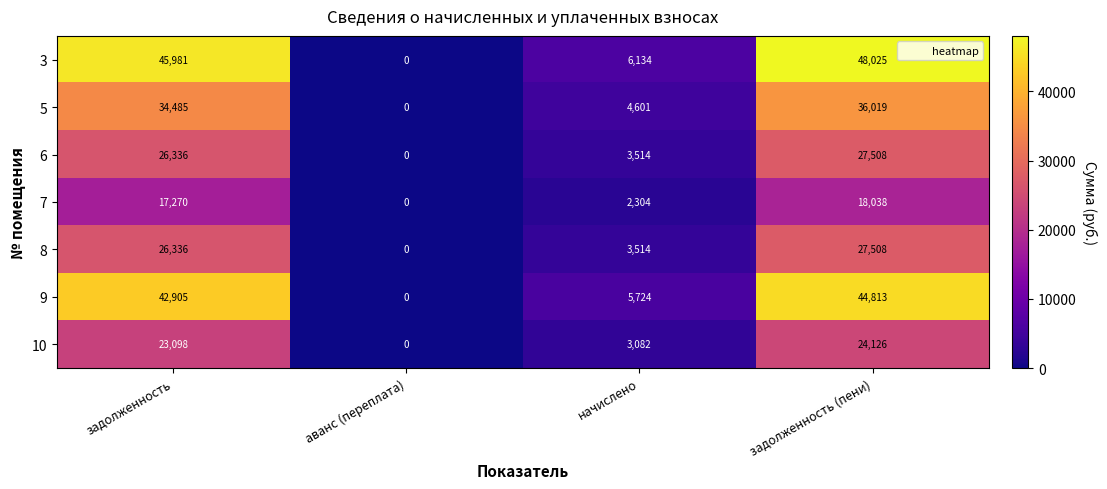

At how many categories does at least one series exceed 12839?

2